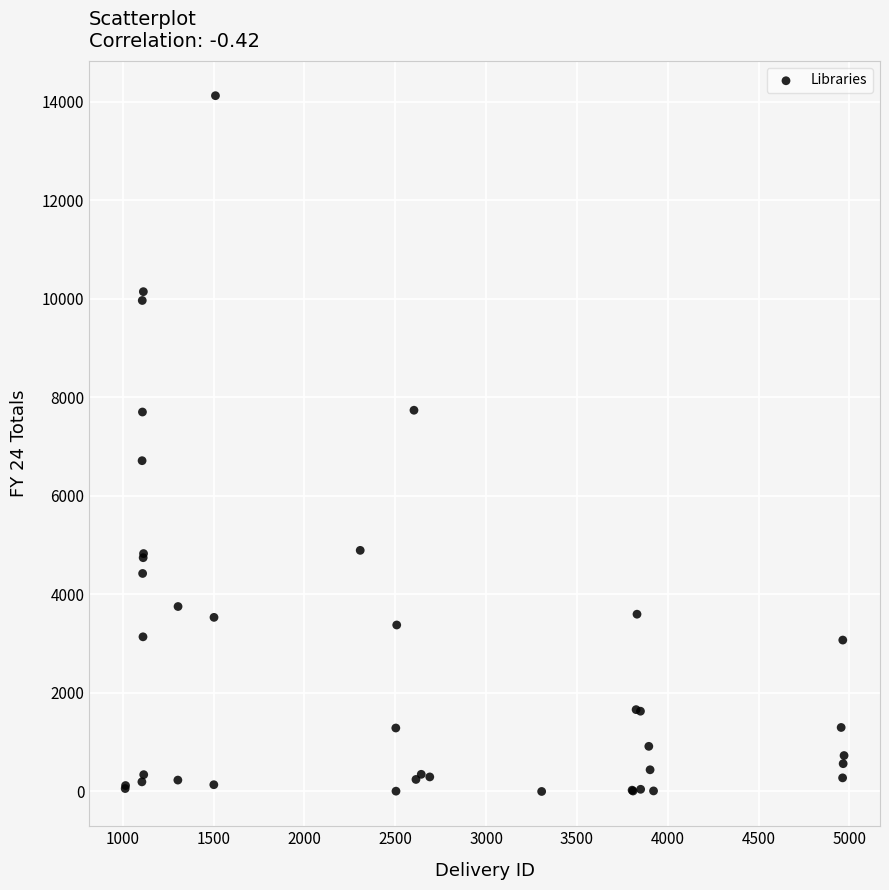

What Y value in the scatter plot is closest to 7061?

6714